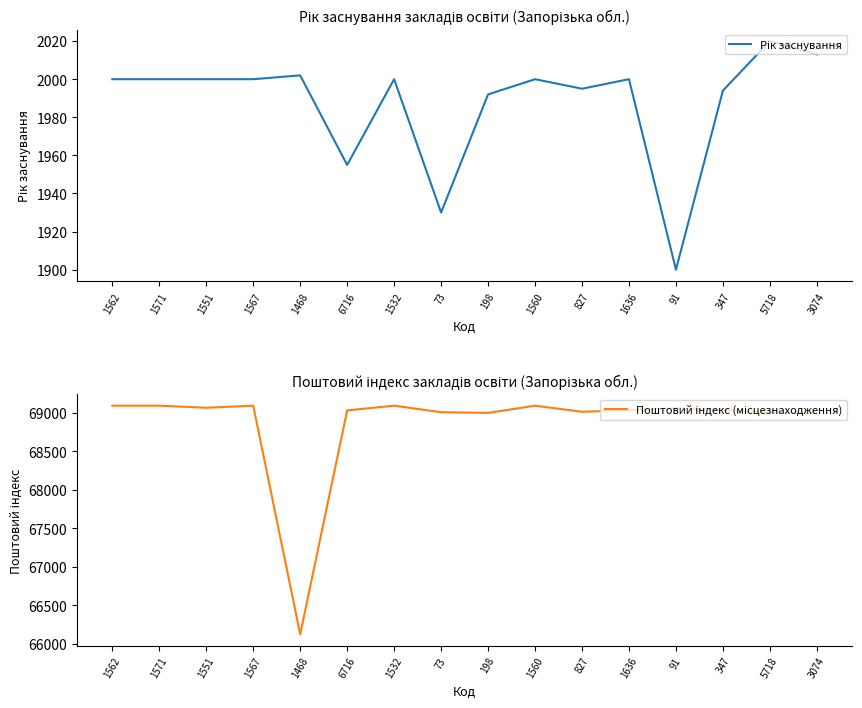

Count the number of data series in this chart.

2